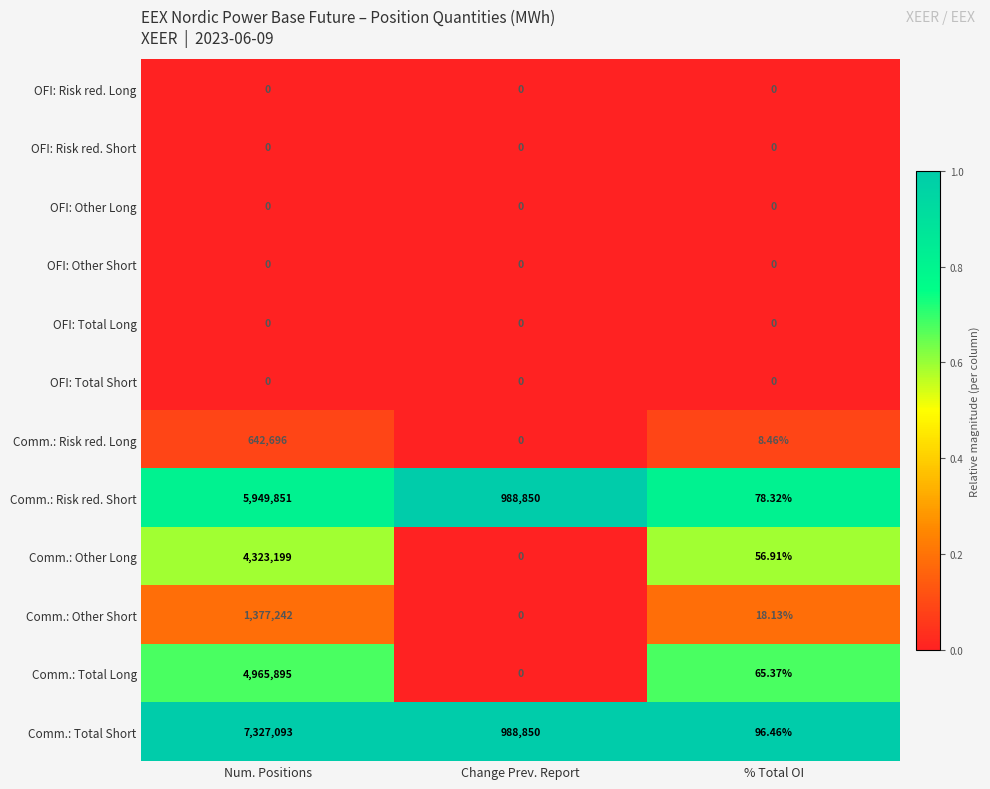

At which category is the sum across all series the highest?

Num. Positions